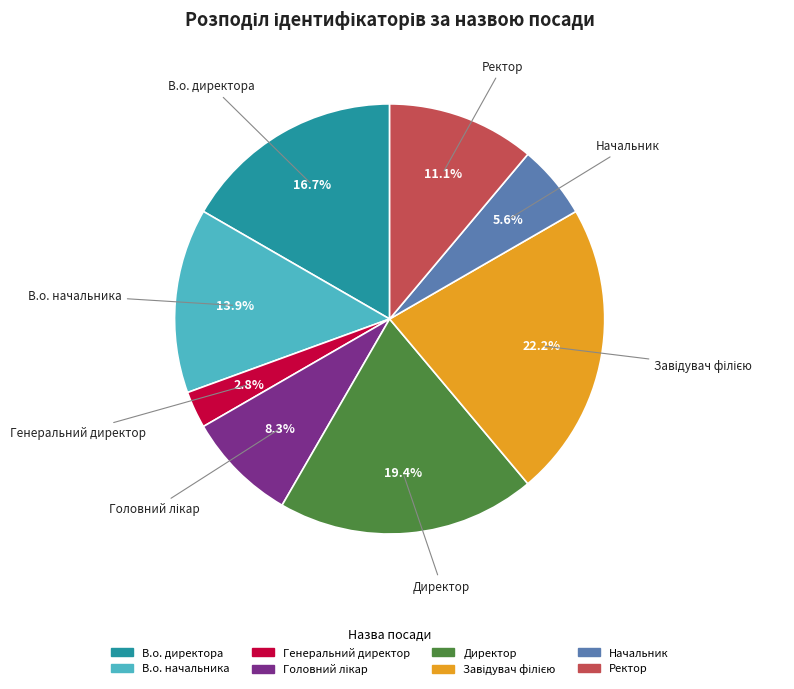

To the nearest percent, what portion does Ректор represent?

11%